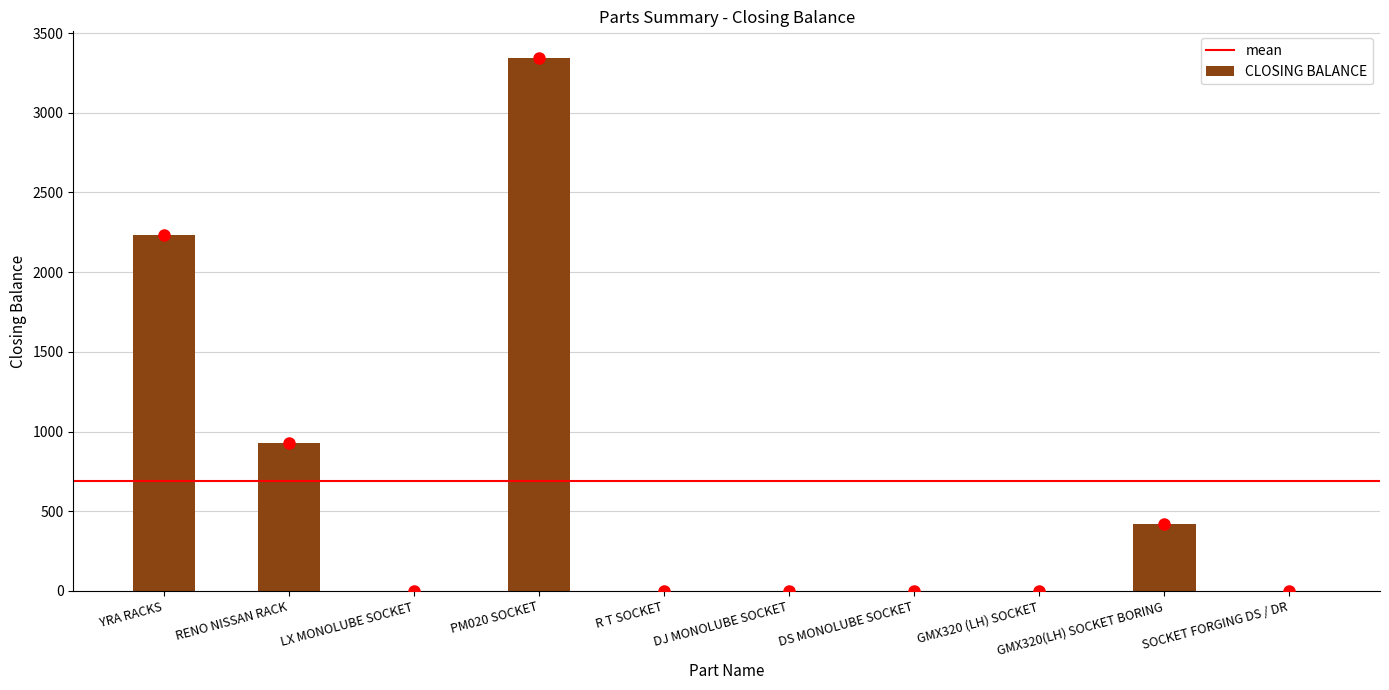

Is it true that CLOSING BALANCE equals 926 at RENO NISSAN RACK?

True